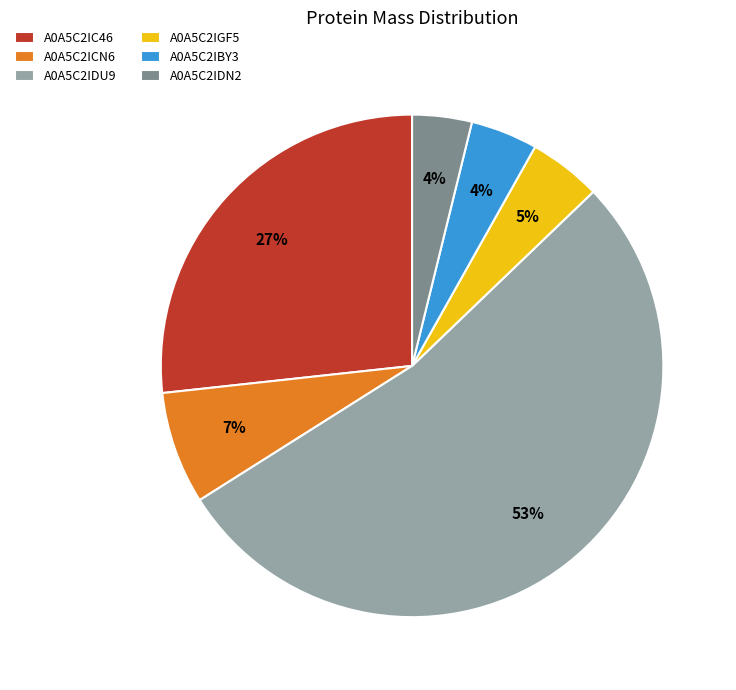

True or false: A0A5C2IDU9 accounts for 53% of the total.

True